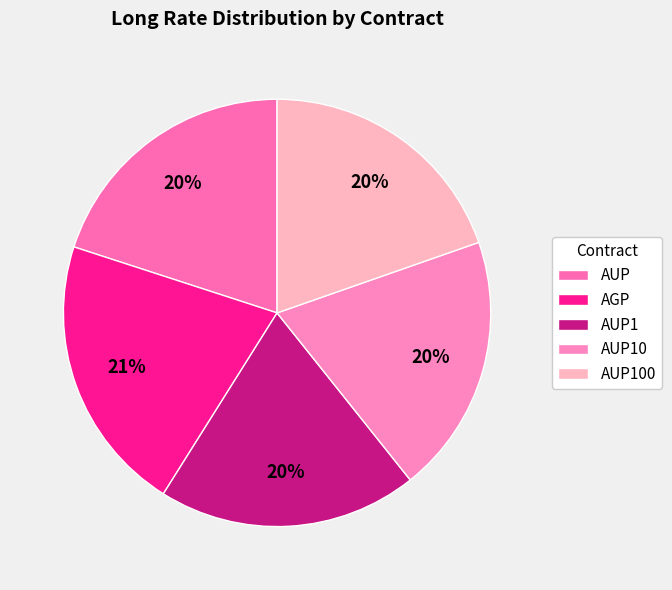

Combined, what portion of the pie is AUP1 and AGP?

40.7%